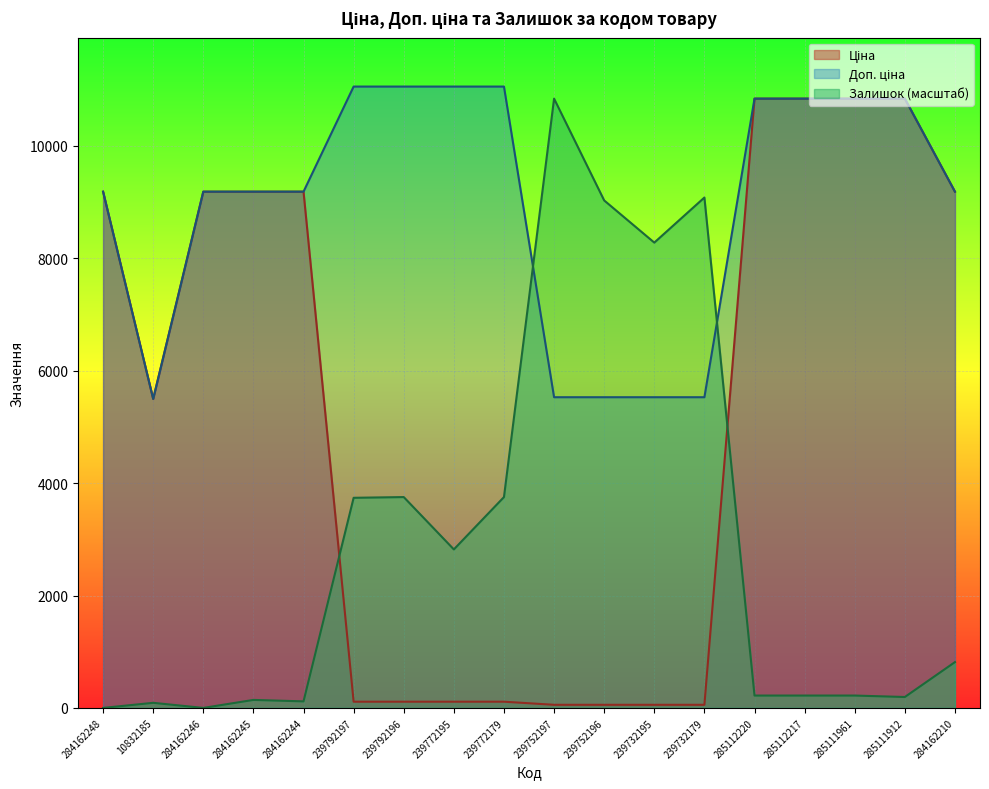

True or false: Доп. ціна and Ціна cross at least once.

False